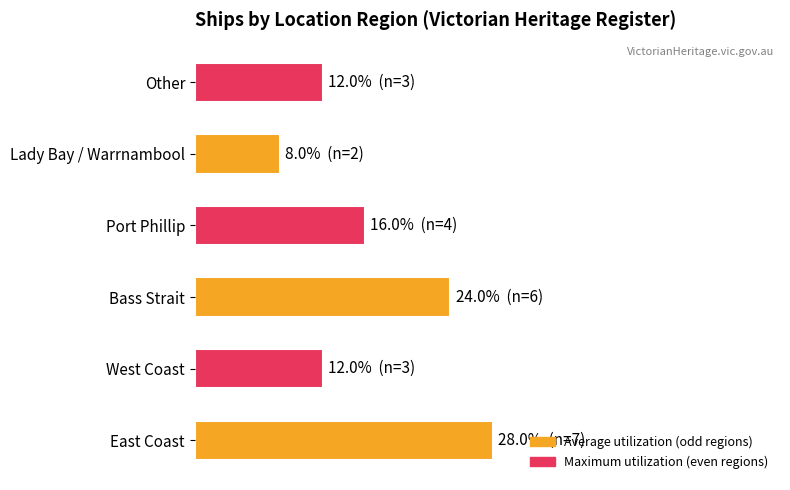

What is the average value?

16.7